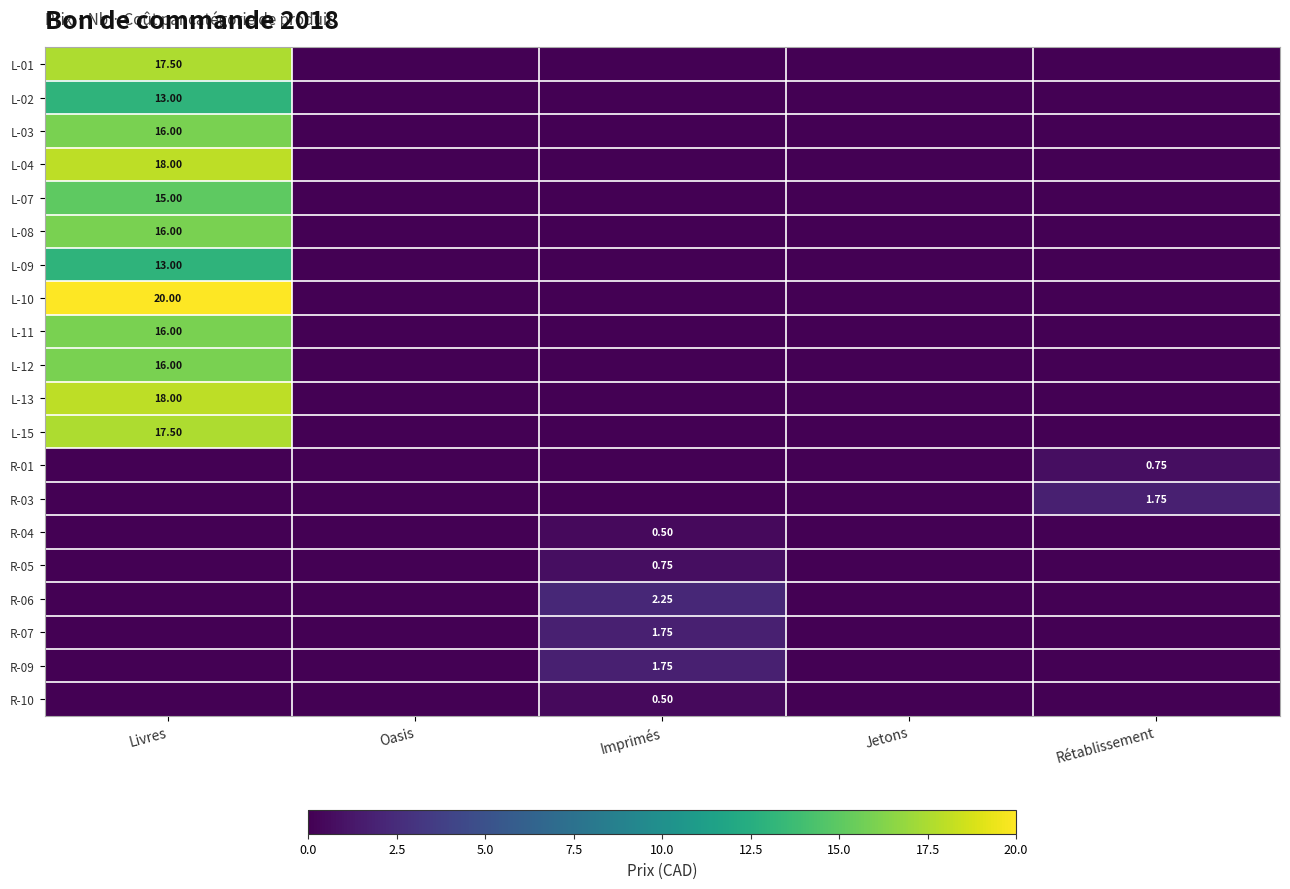

At how many categories does at least one series exceed 6?

1